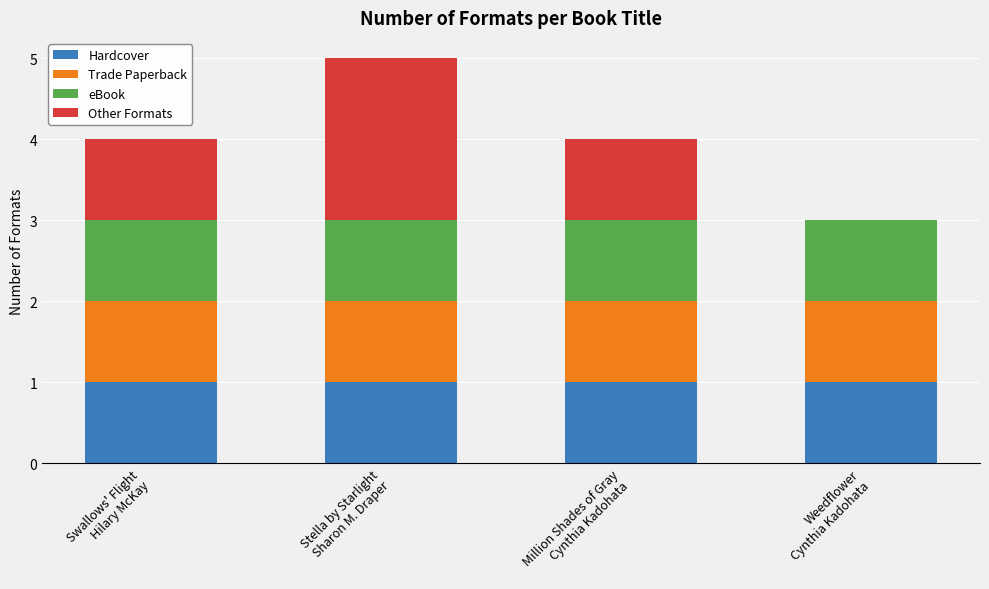

How many categories are shown in the chart?

4